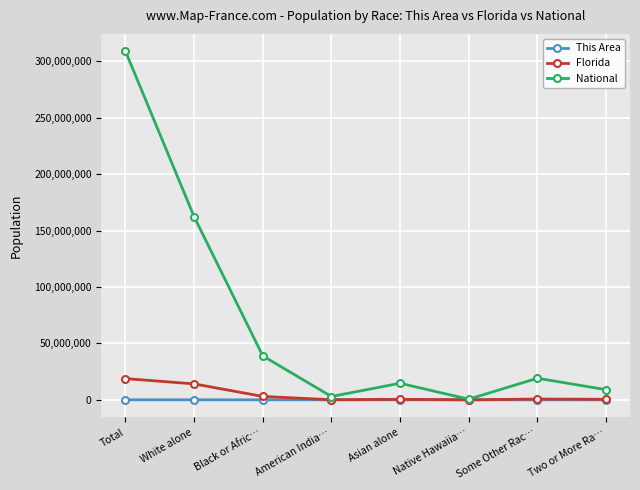

Which series has the widest spread of values?

National